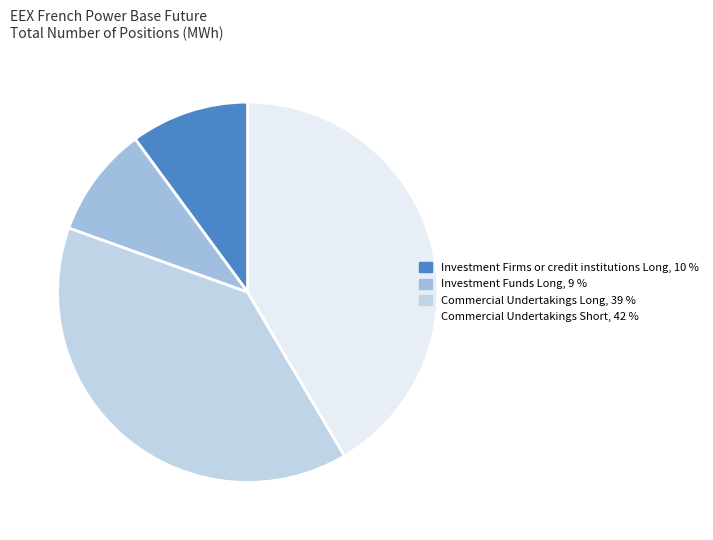

Which has a higher value, Investment Funds Long or Commercial Undertakings Short?

Commercial Undertakings Short